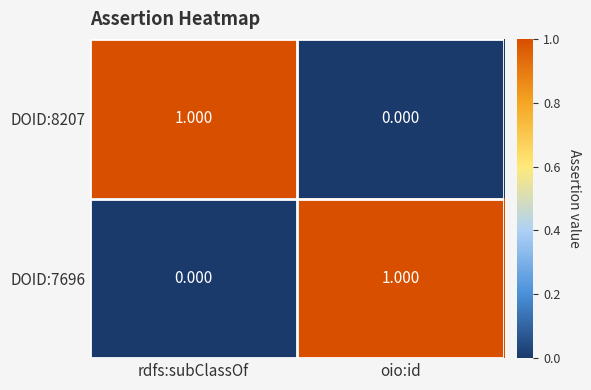

Which category has the highest value in the DOID:8207 series?

rdfs:subClassOf